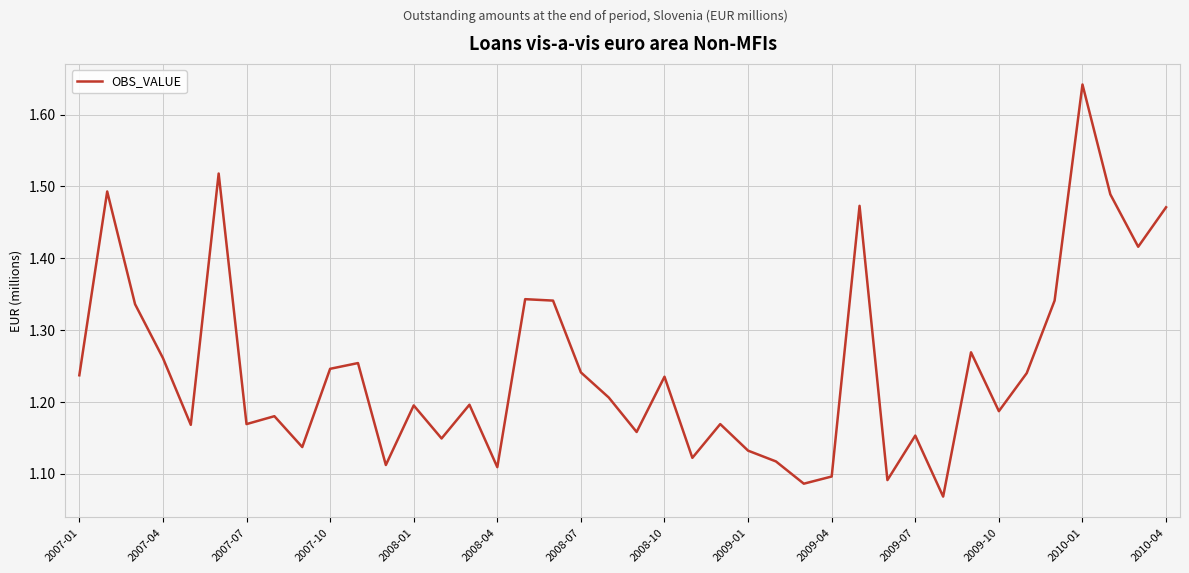

What is the difference between the maximum and minimum values?

0.6